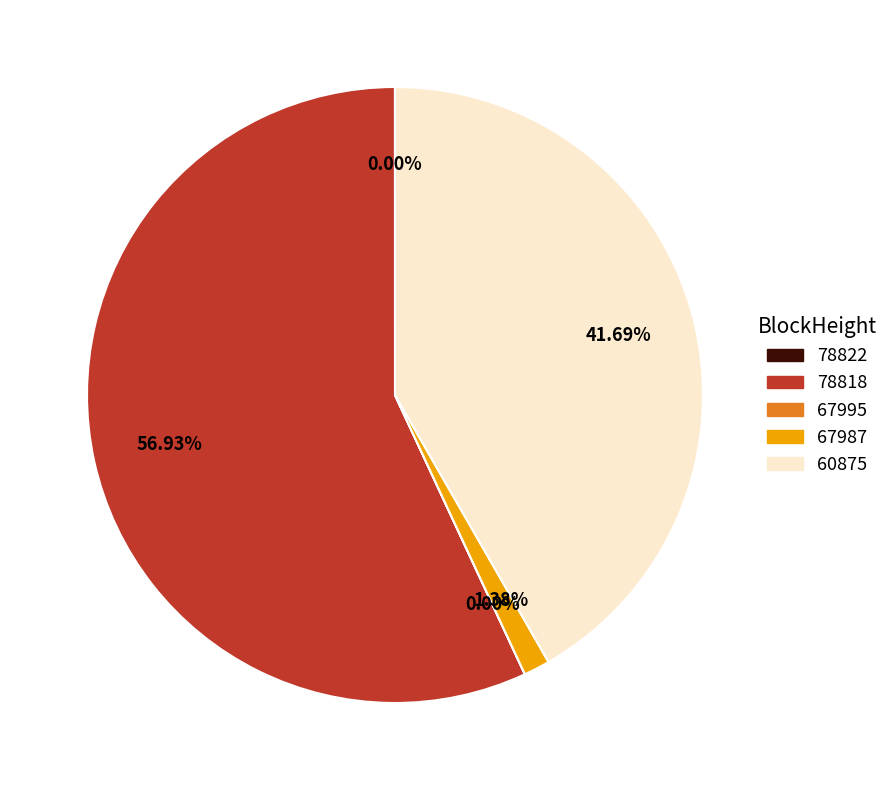

What is the majority slice?

78818